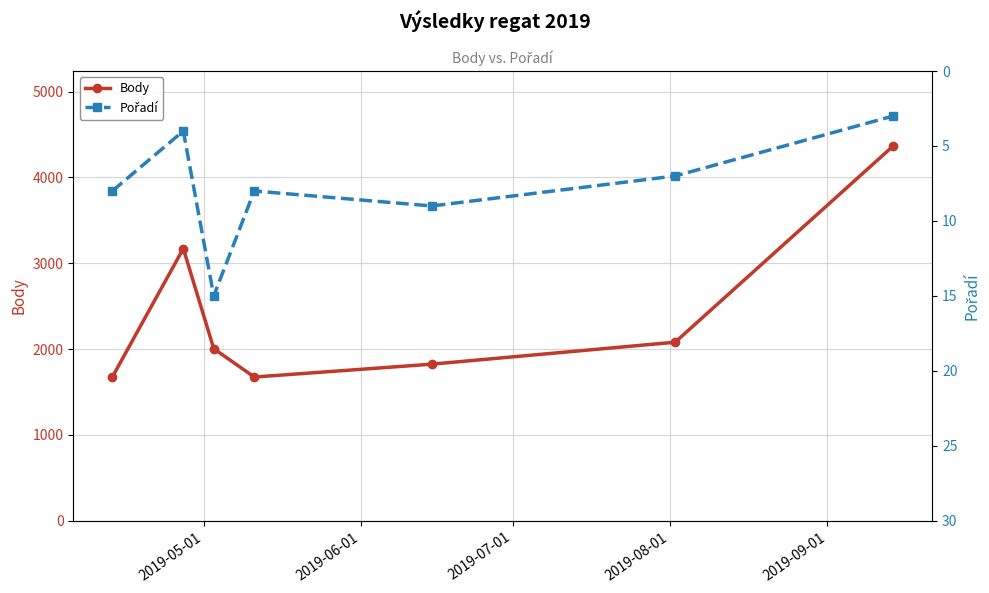

What is the highest value of the Body series?

4367